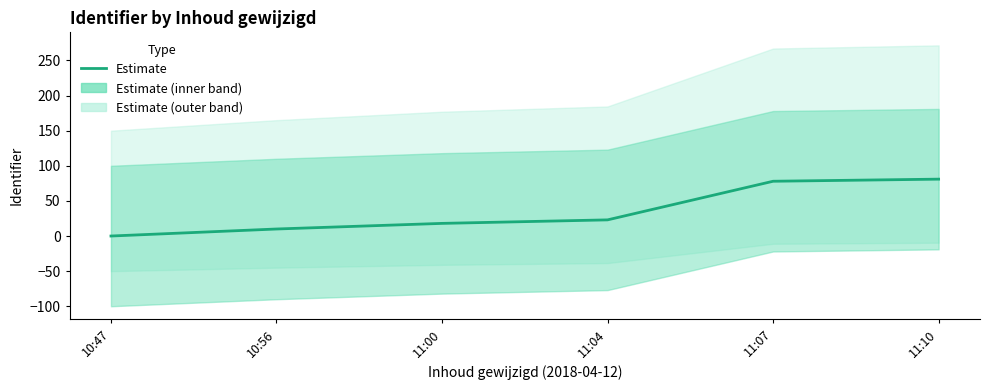

What is the greatest value displayed?

81